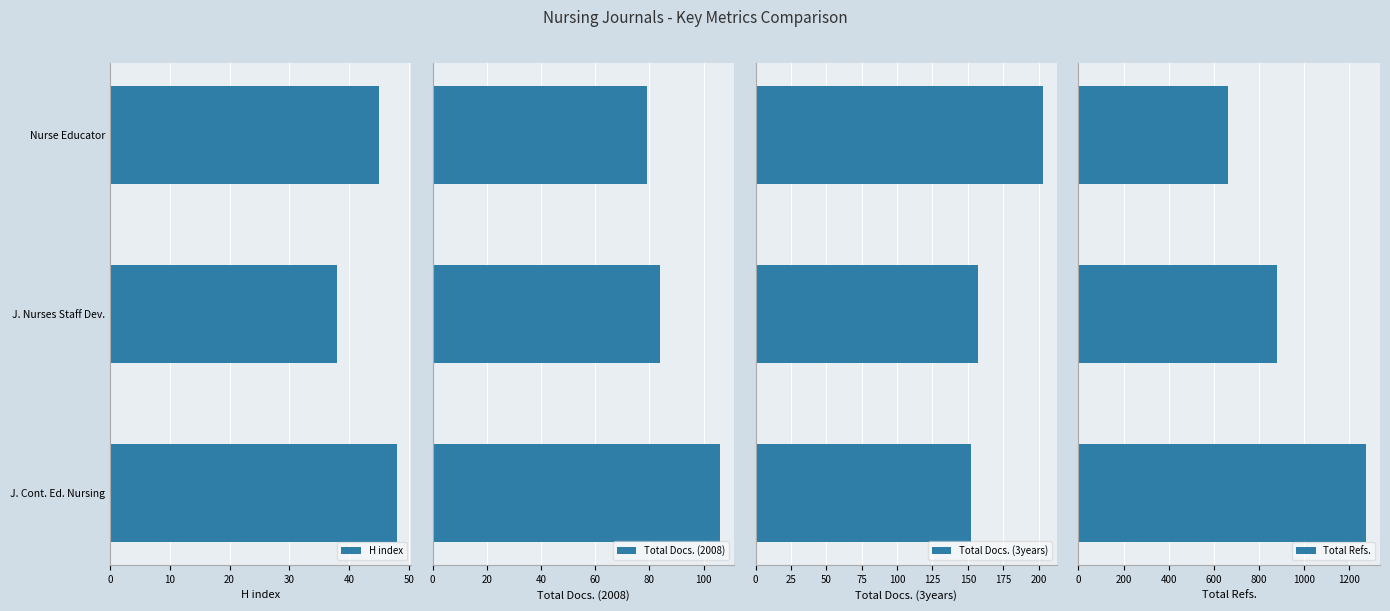

Which category has the lowest value in the H index series?

J. Nurses Staff Dev.